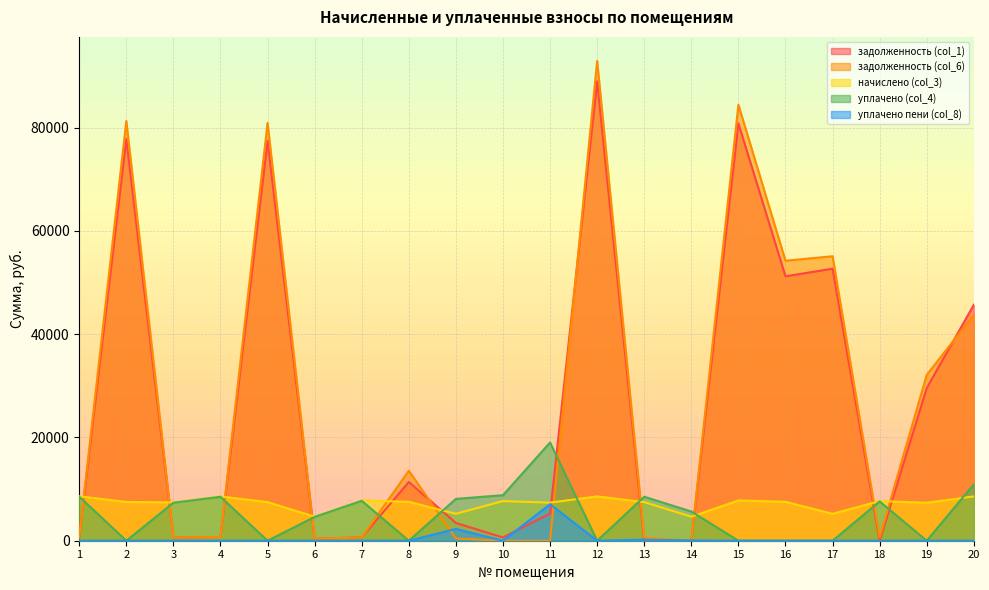

Is it true that уплачено (col_4) equals 11079.8 at 3?

False